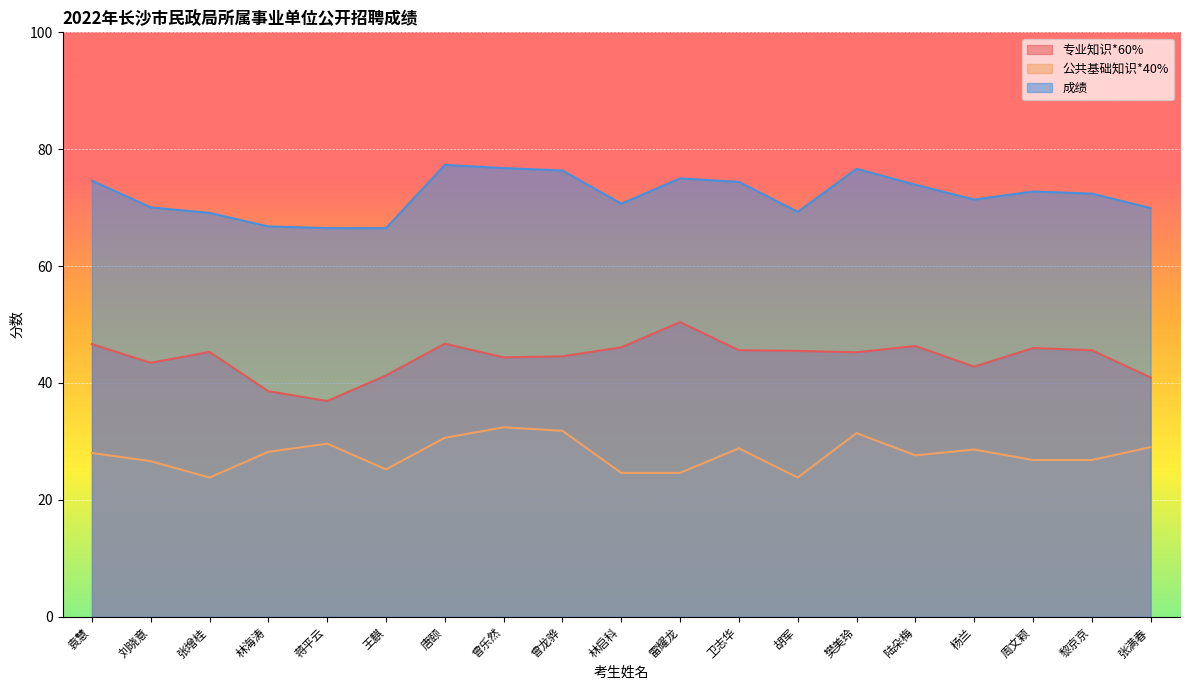

What is the sum of the 成绩 values at 林启科 and 胡军?

140.0